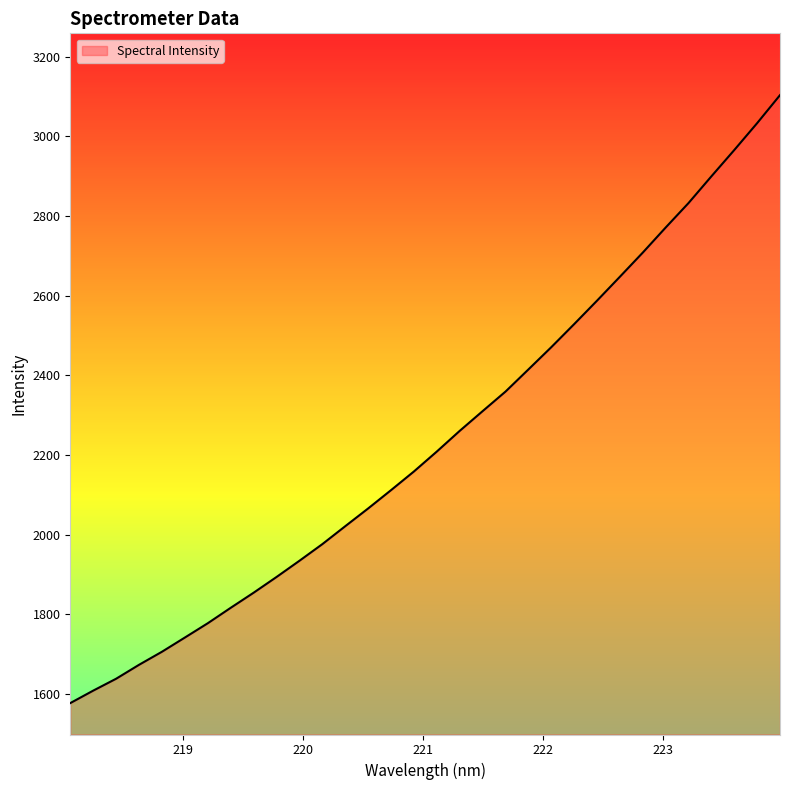

What is the maximum value shown in the chart?

3103.8